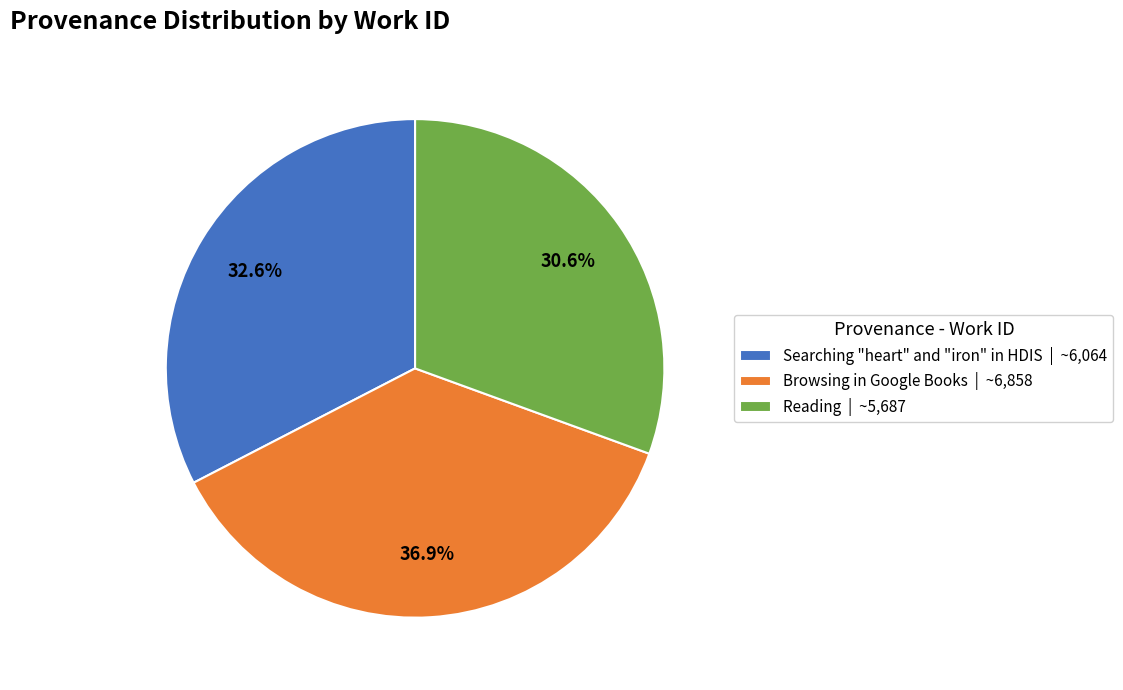

The Reading slice represents 31% of the pie. True or false?

True